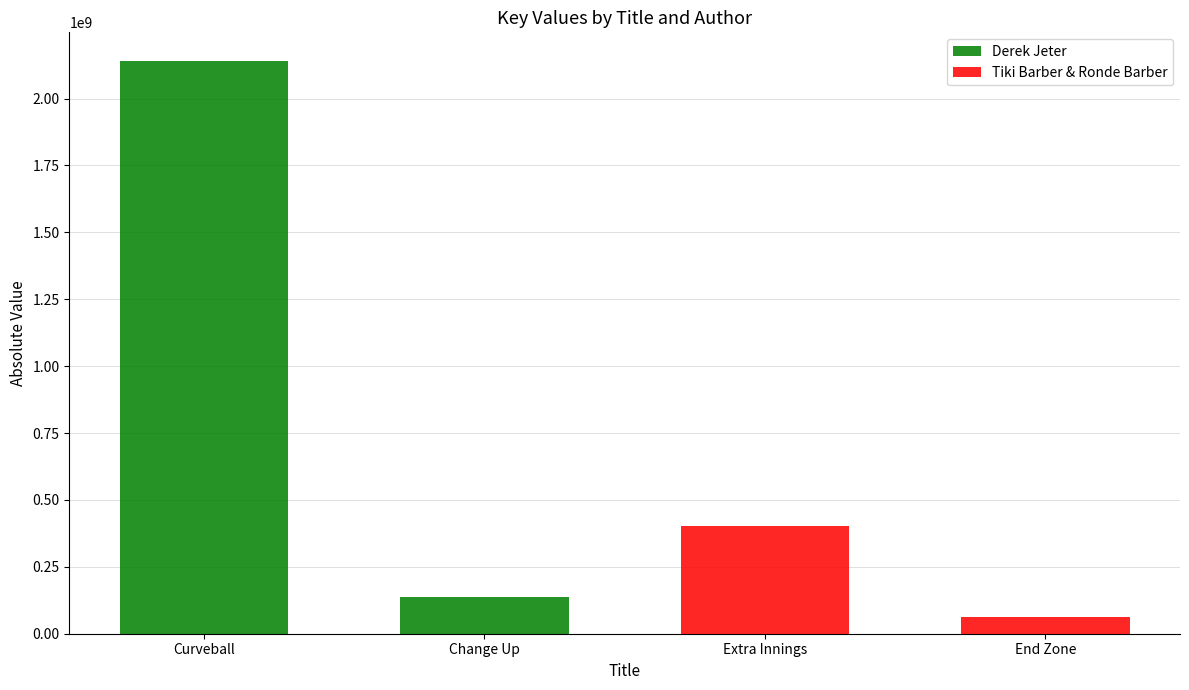

Is it true that Tiki Barber & Ronde Barber equals 107133119 at Change Up?

False